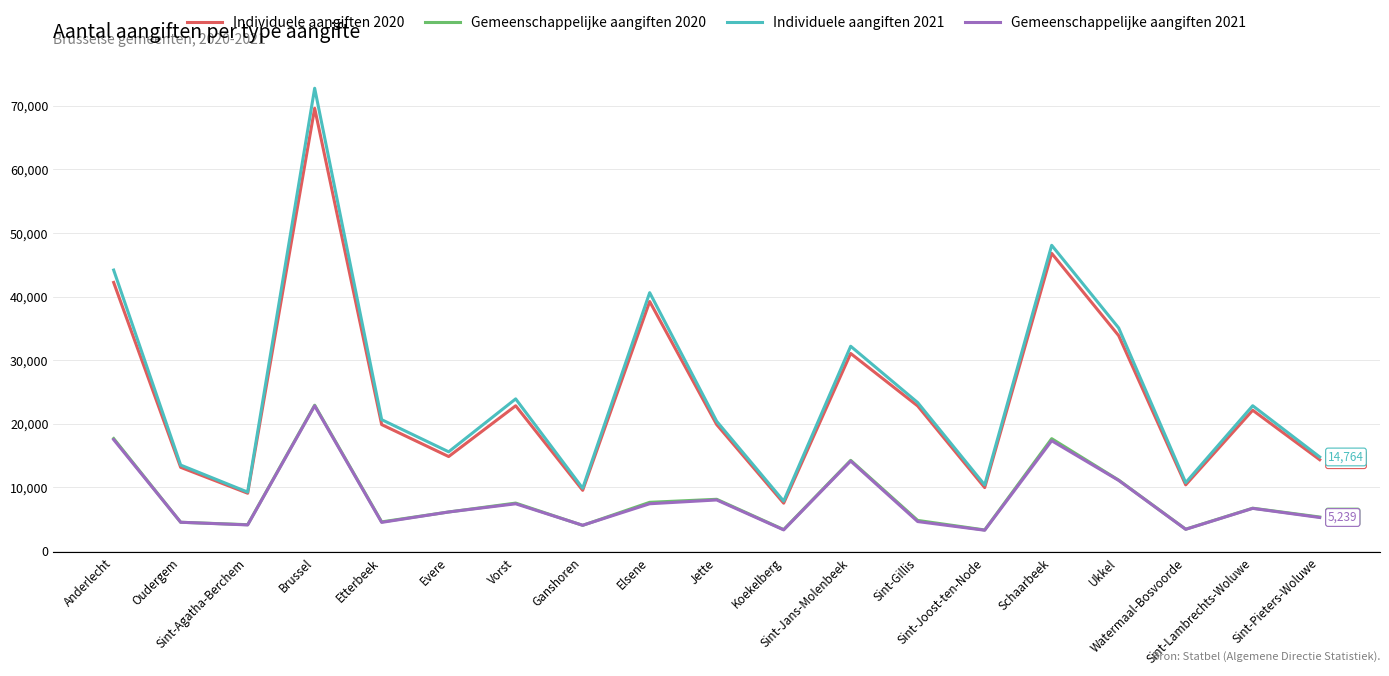

What is the difference between the Gemeenschappelijke aangiften 2021 values at Sint-Agatha-Berchem and Sint-Joost-ten-Node?

835